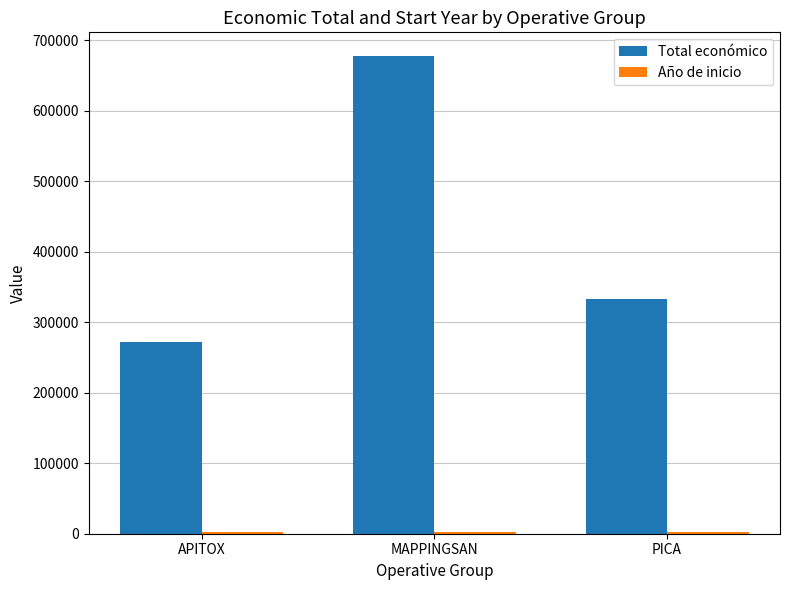

Between APITOX and MAPPINGSAN, which series saw the biggest shift?

Total económico